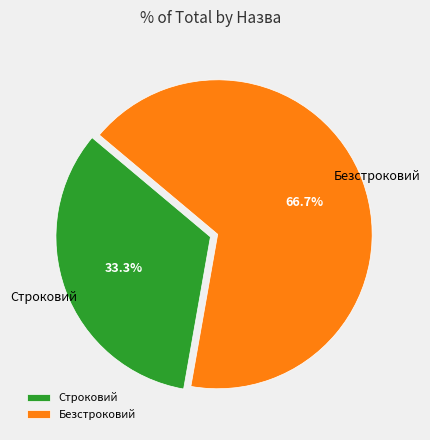

To the nearest percent, what portion does Безстроковий represent?

67%